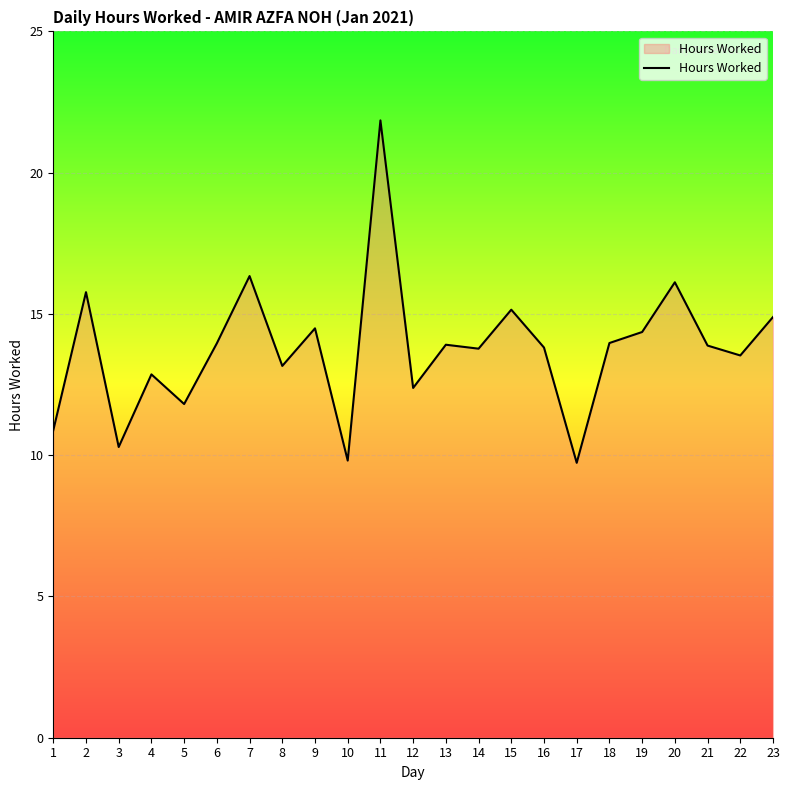

What is the difference between the maximum and minimum values?

12.1